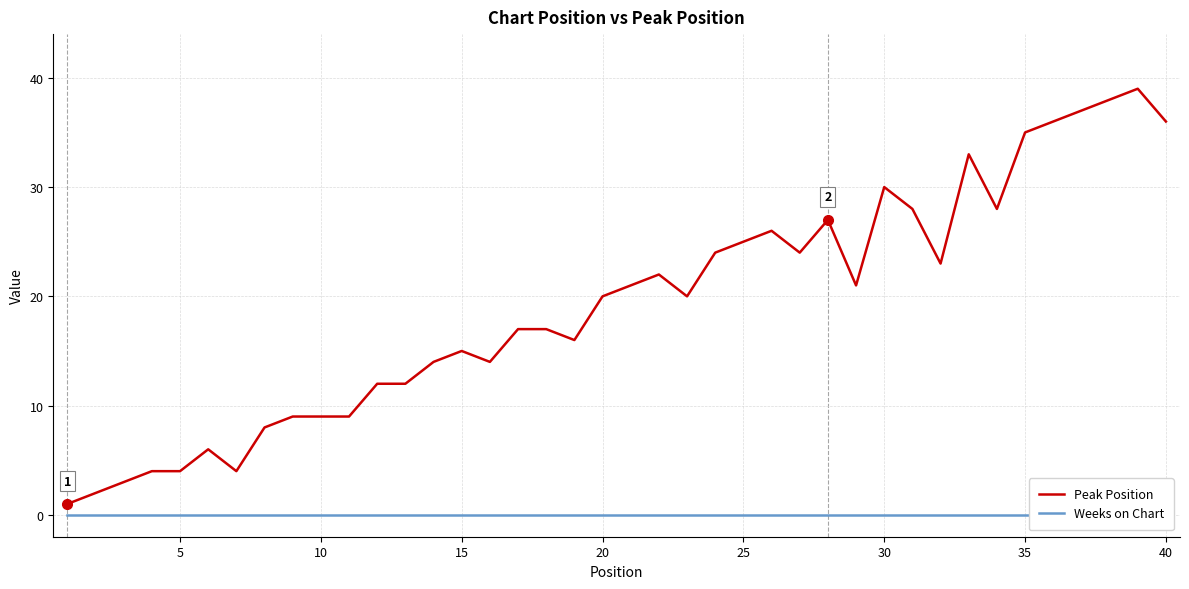

What is the maximum value for Peak Position?

39